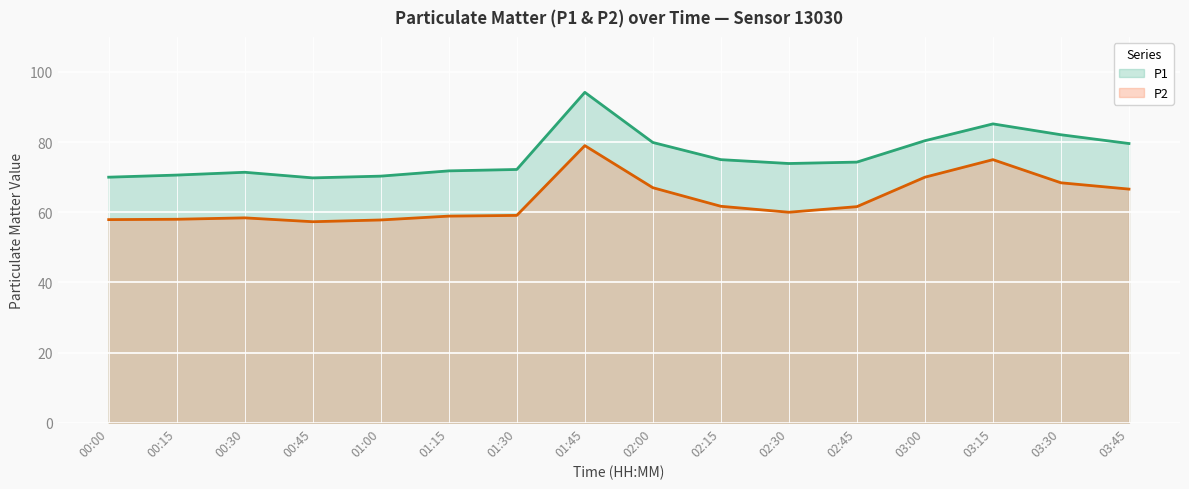

What is the smallest value displayed?

57.3